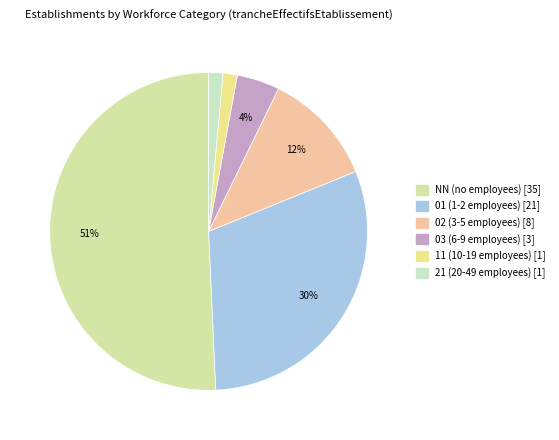

Is there any slice that represents more than half of the pie?

Yes